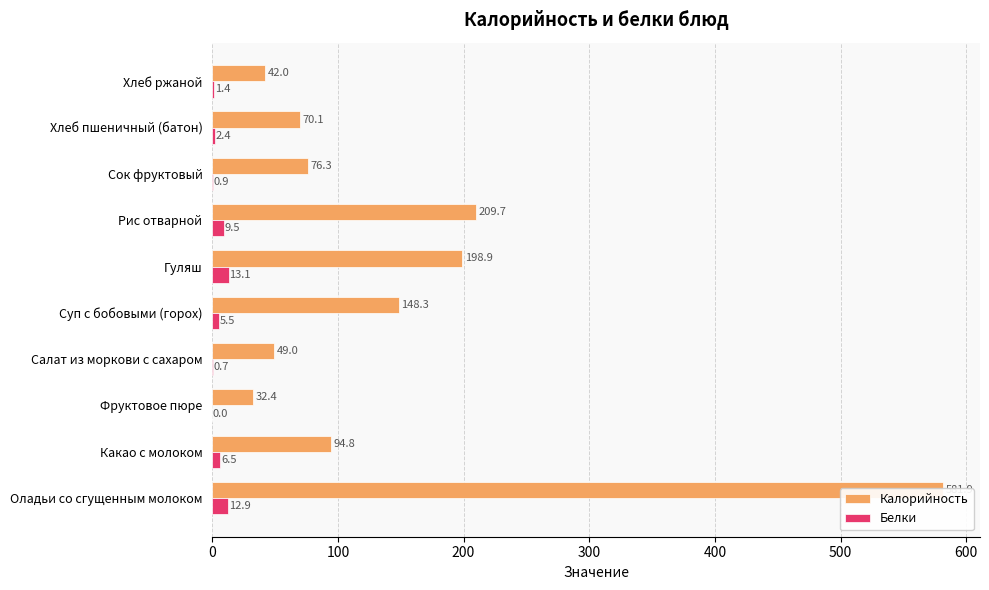

Between Оладьи со сгущенным молоком and Гуляш, which series saw the biggest shift?

Калорийность